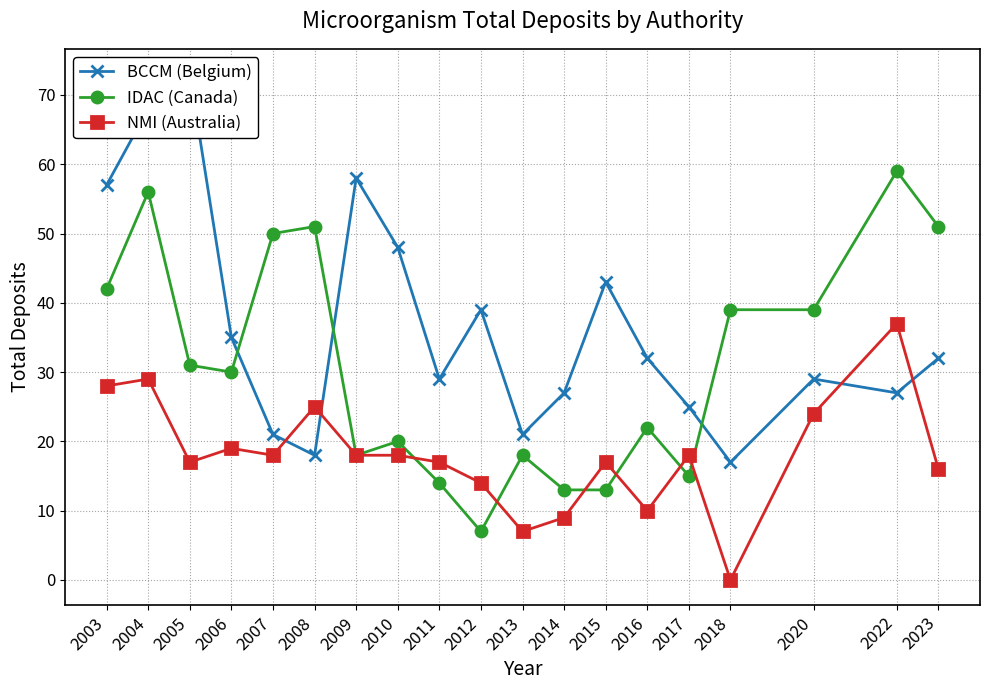

What is the sum of all NMI (Australia) values?

341